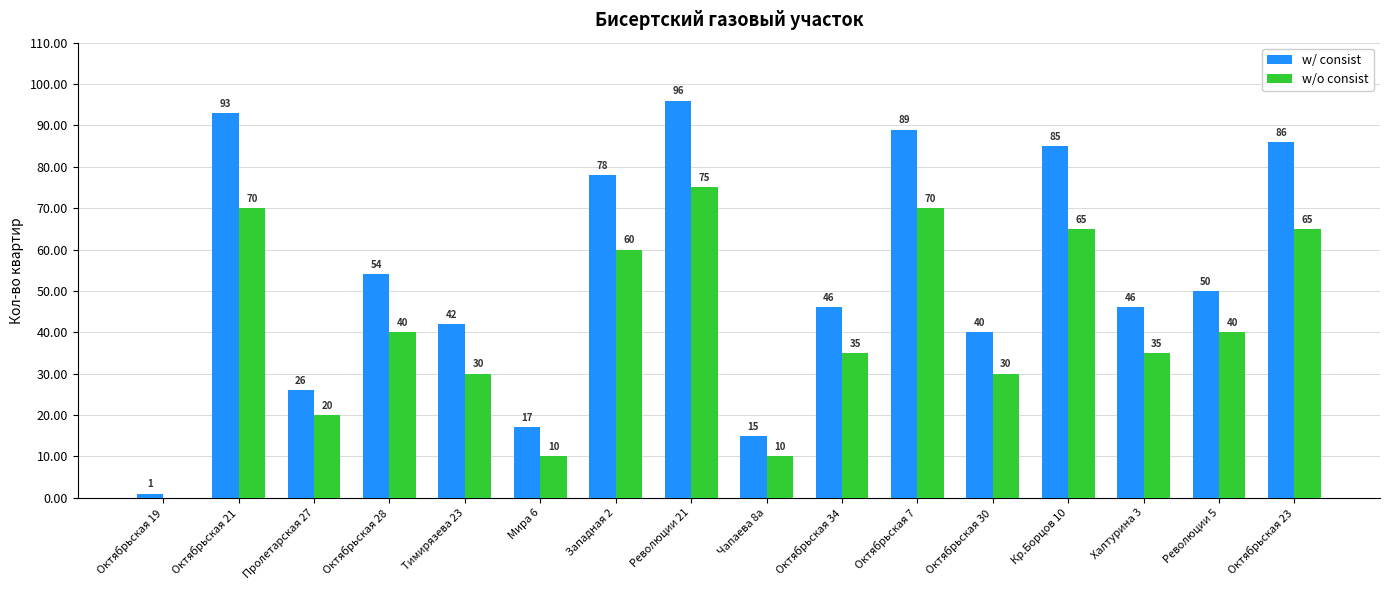

Which category has the highest value in the w/ consist series?

Революции 21